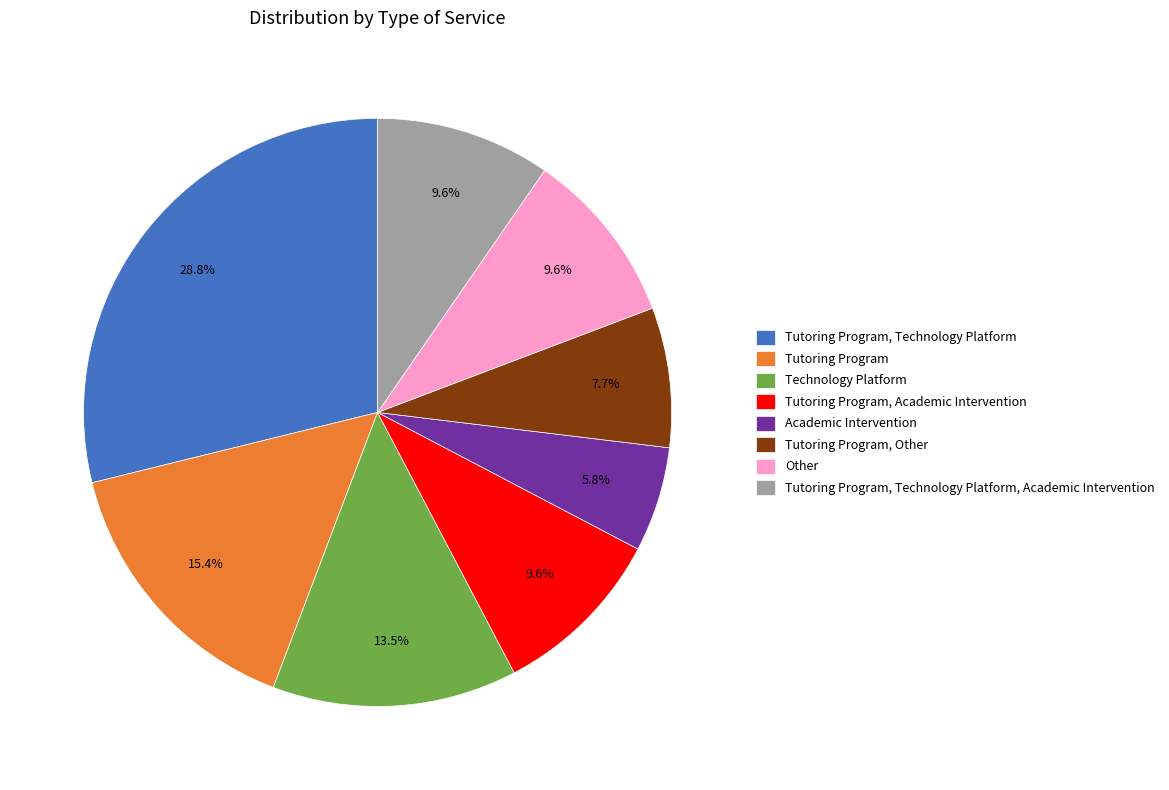

To the nearest percent, what percentage of the pie is Tutoring Program?

15%